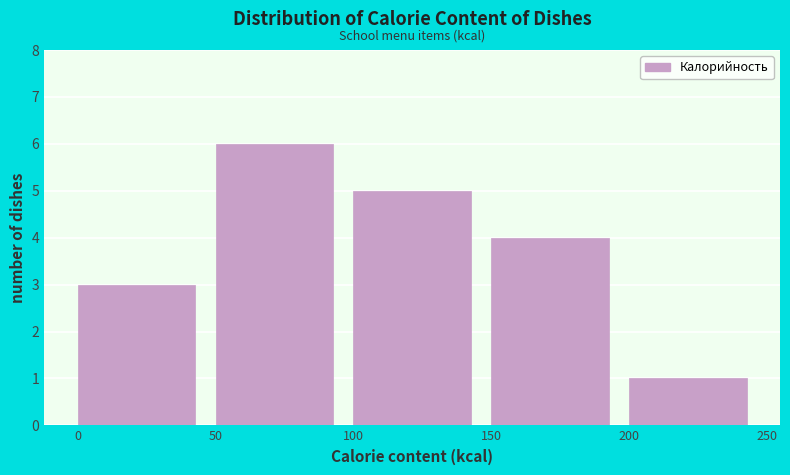

Reading left to right, list every bar in this chart as the range it spans on the x-axis followed by its height. The values are not printed on the chart, so give them approximately, as read against the axis.

0 to 50: 3
50 to 100: 6
100 to 150: 5
150 to 200: 4
200 to 250: 1